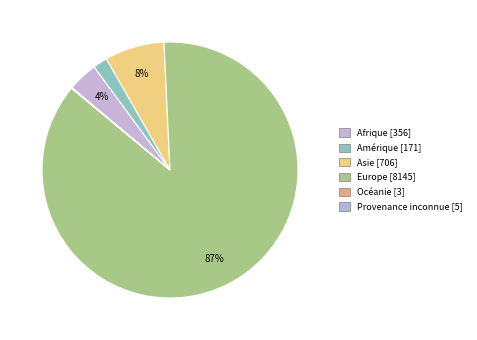

Combined, do Océanie and Amérique account for over 50%?

No